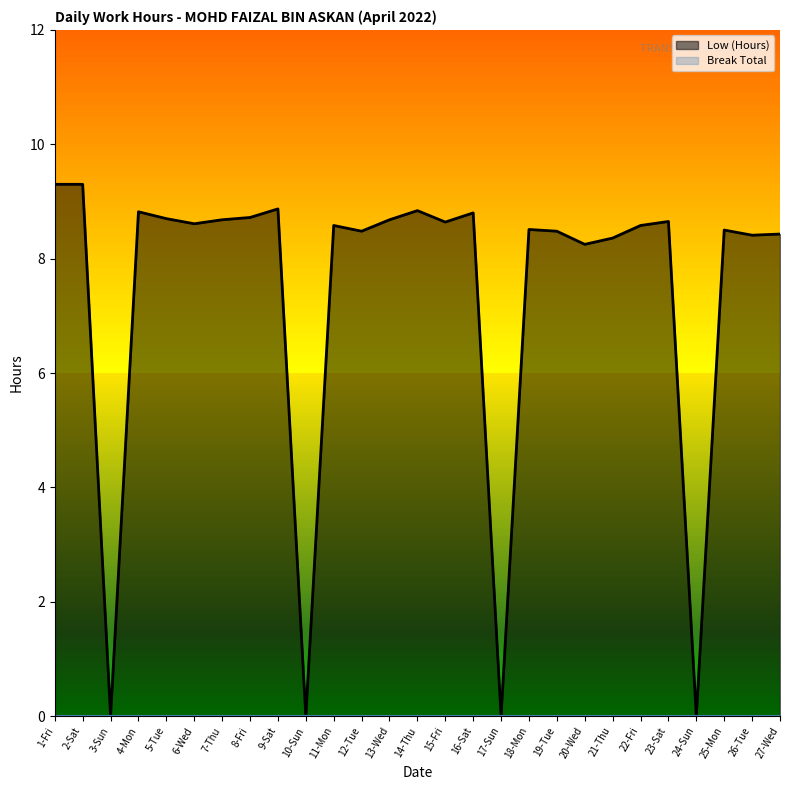

What are all the series names shown in the legend?

Low (Hours), Break Total